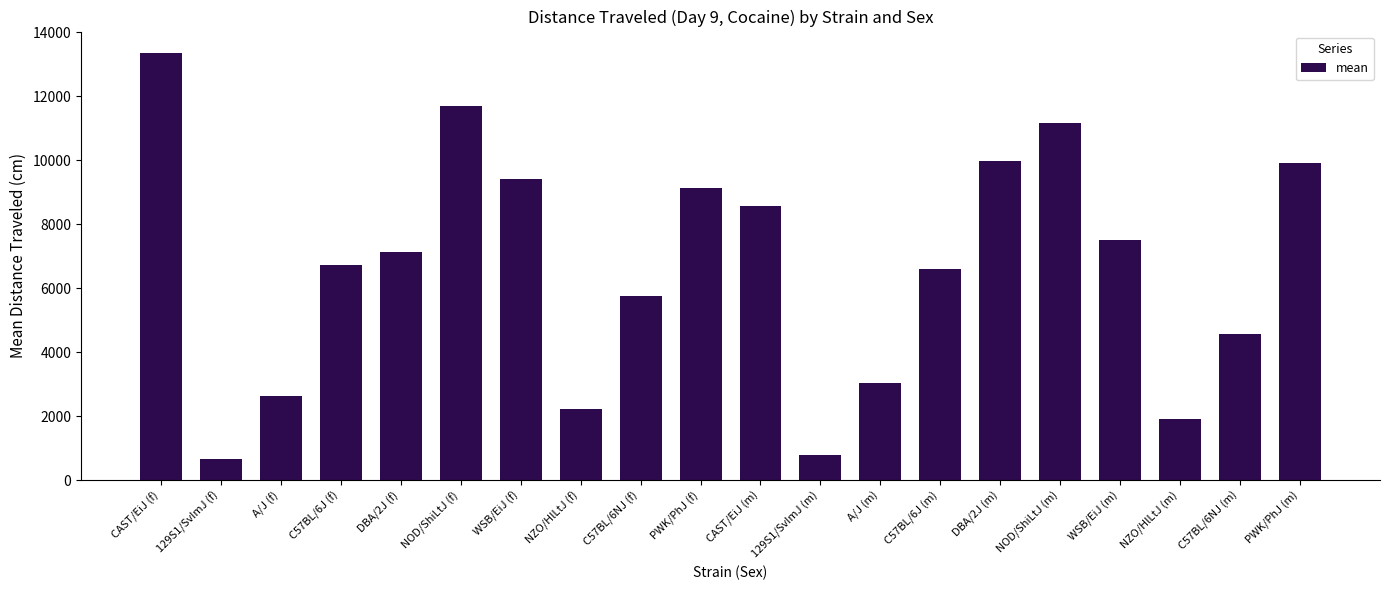

Approximately how many times larger is the value at PWK/PhJ (m) compared to WSB/EiJ (m)?

1.3